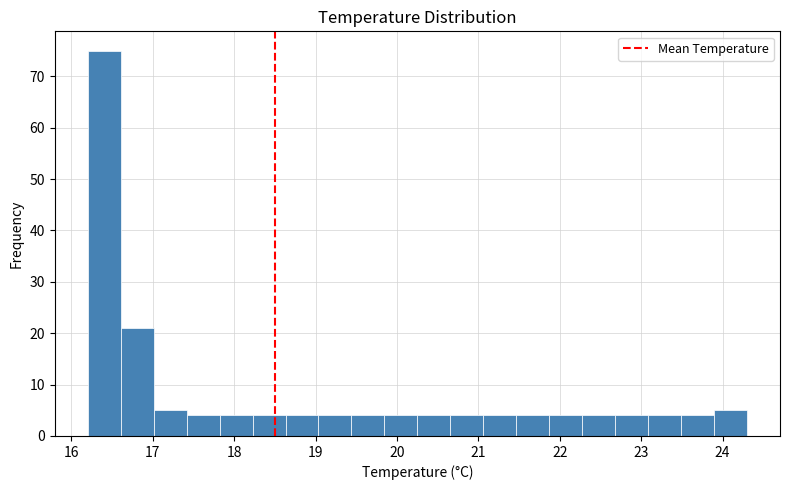

Which range on the x-axis has the tallest bar?

16.2 to 16.6